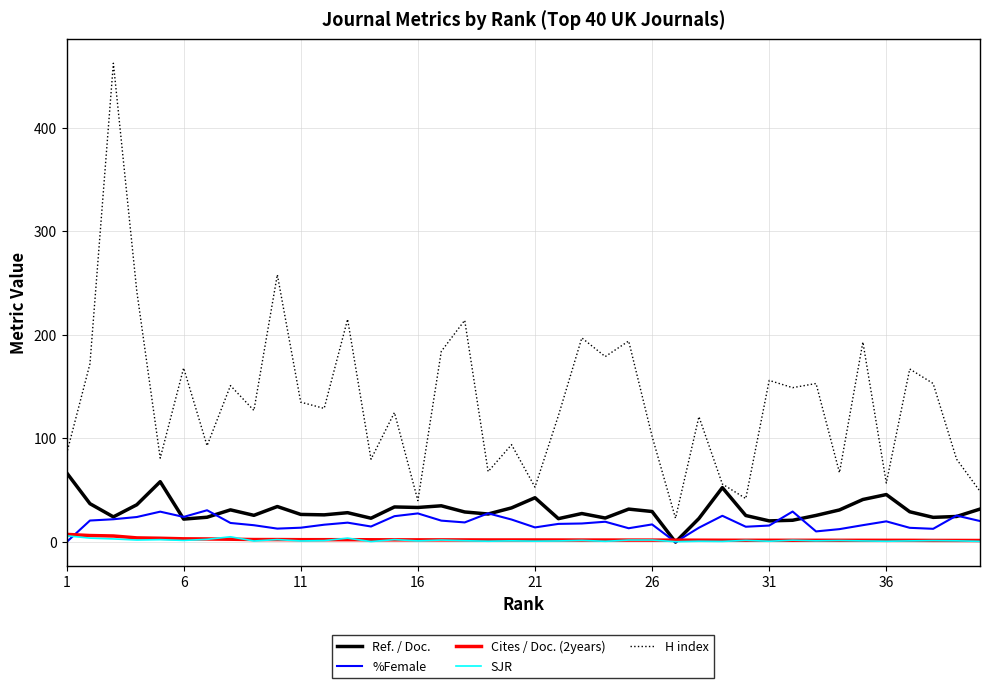

Which series has the widest spread of values?

H index